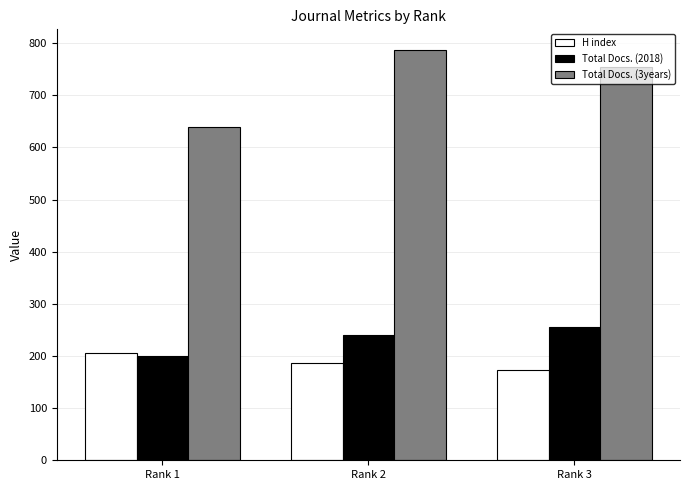

What is the approximate value of H index at Rank 3?

173